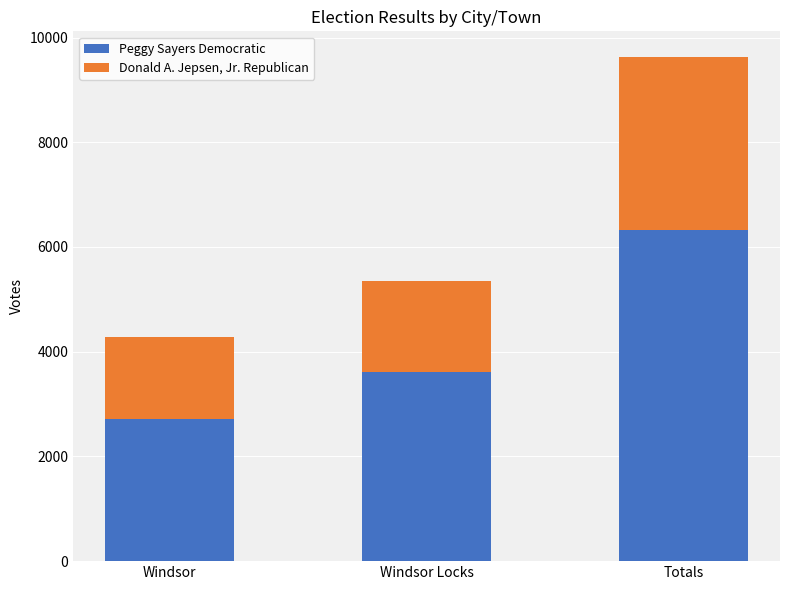

The Peggy Sayers Democratic series shows 5448 at Windsor Locks. True or false?

False